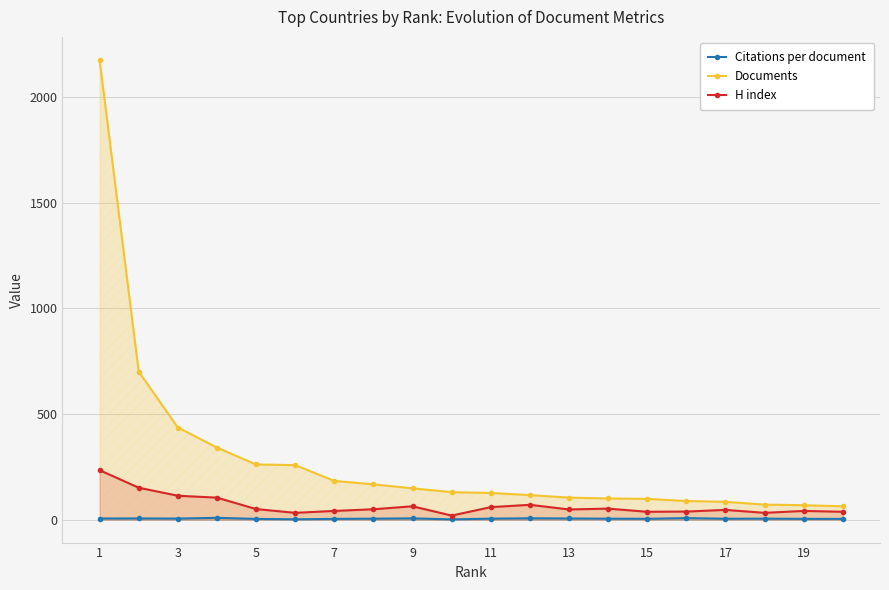

True or false: H index and Documents cross at least once.

False